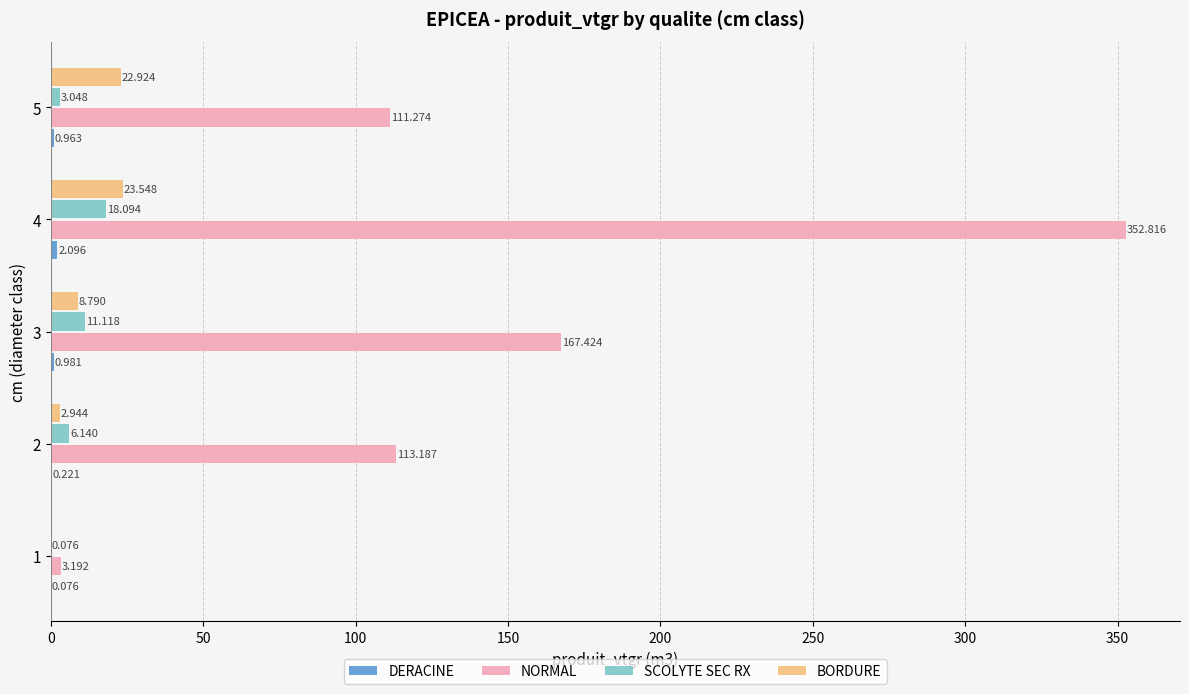

Is the value of SCOLYTE SEC RX at 3 greater than the value of BORDURE at 2?

Yes